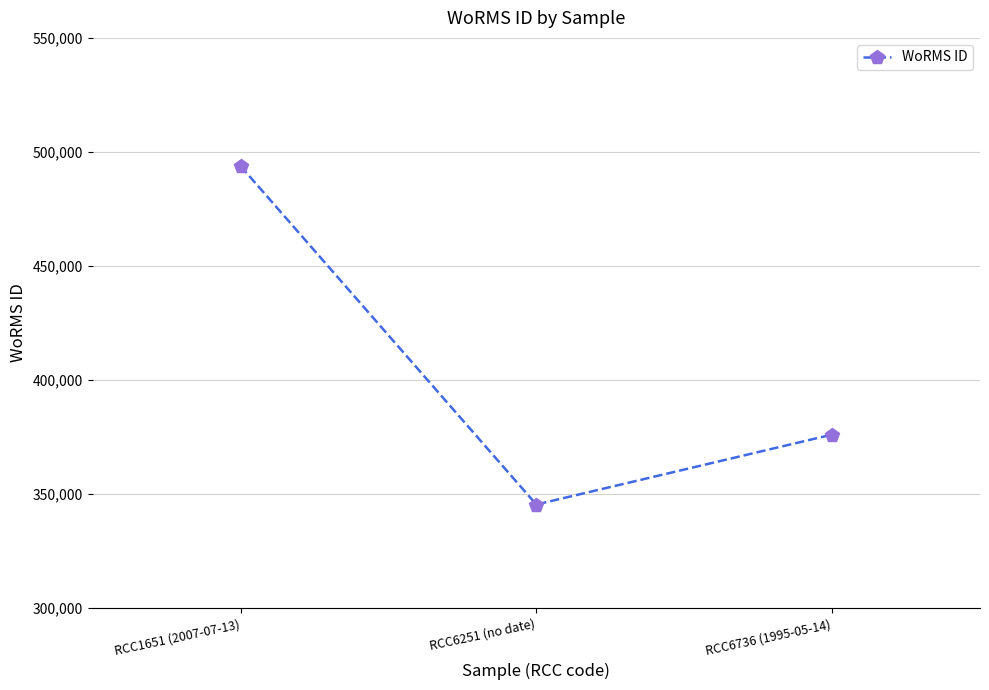

What position from the right is RCC6251 (no date)?

2